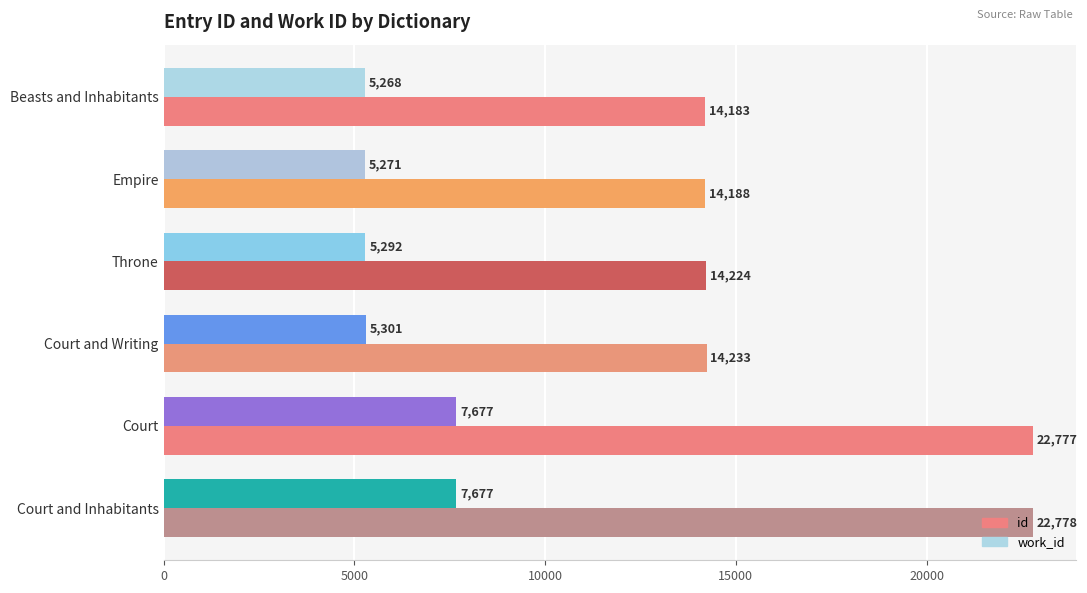

Which series has the widest spread of values?

id